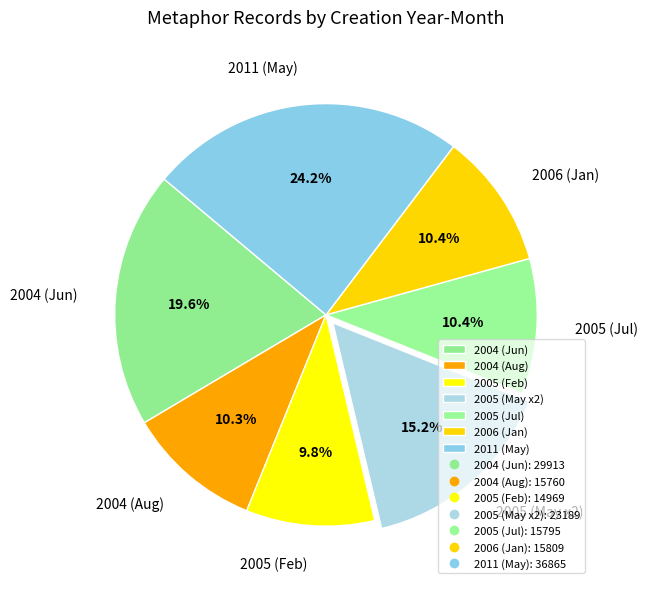

Approximately how many times larger is the value at 2004 (Jun) compared to 2006 (Jan)?

1.9